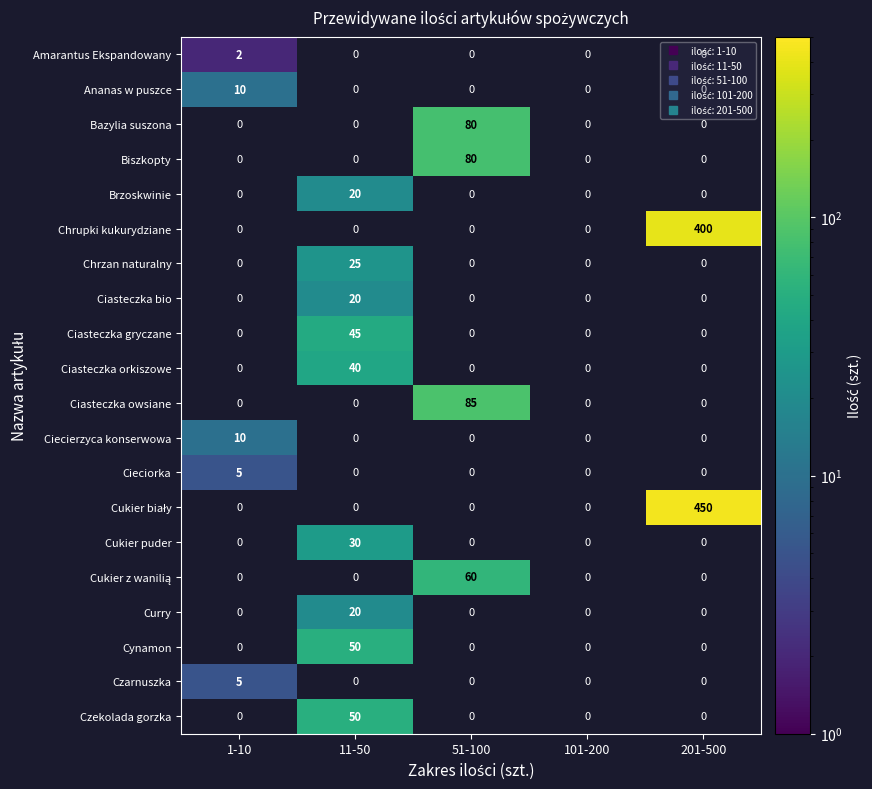

How many categories are shown in the chart?

5